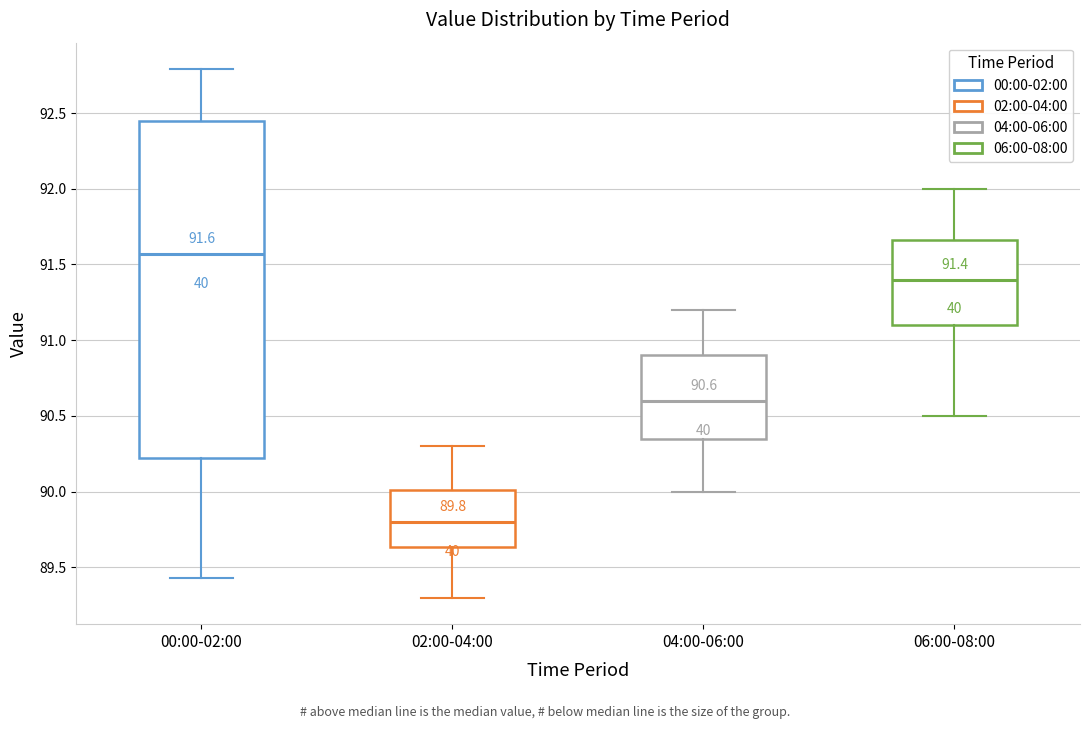

Which box is the tallest, from its lower edge to its upper edge?

00:00-02:00